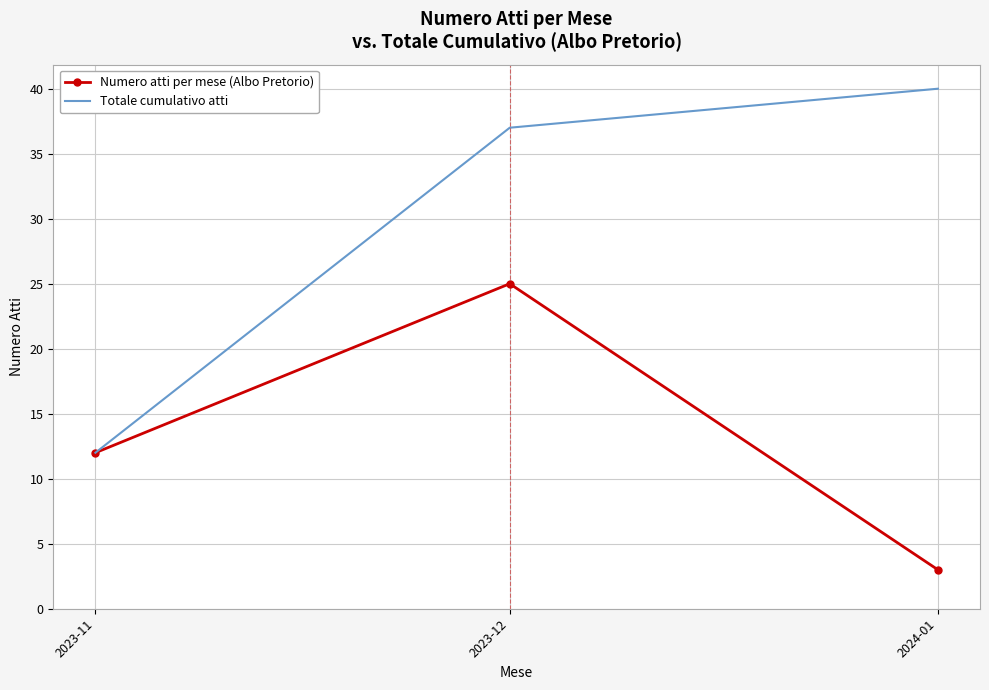

What is the maximum value for Totale cumulativo atti?

40